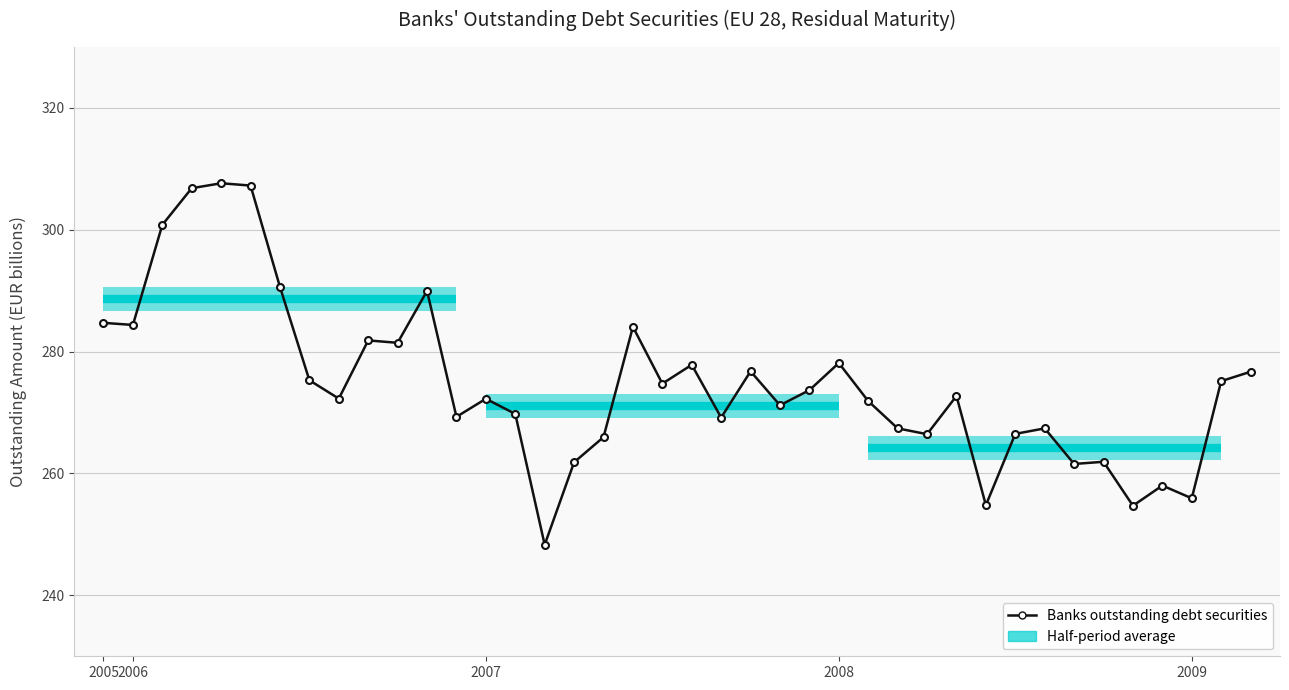

Is this an area chart (filled region under the line)?

No